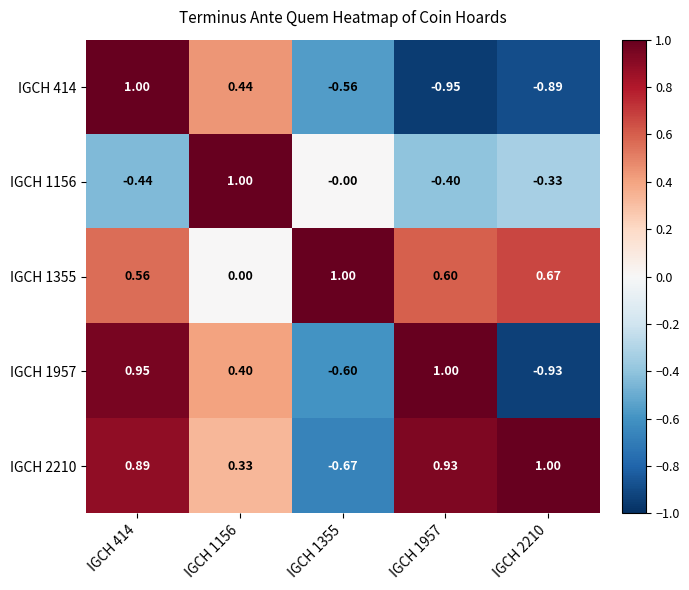

Which label corresponds to the smallest value in the chart?

IGCH 1957